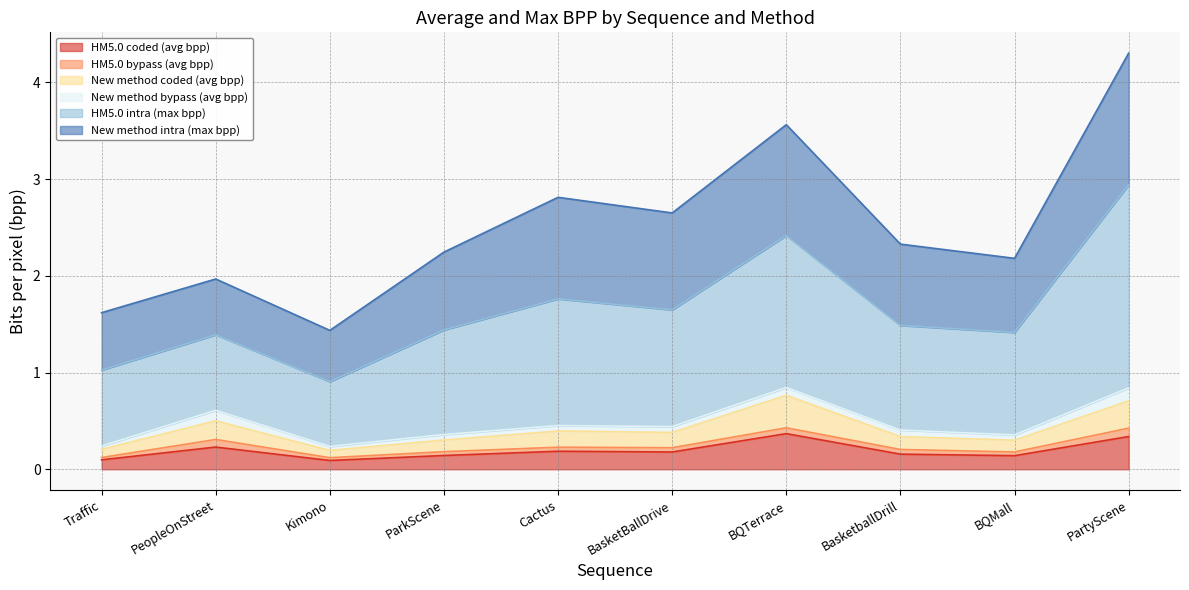

The New method coded (avg bpp) series shows 0.9 at PeopleOnStreet. True or false?

False